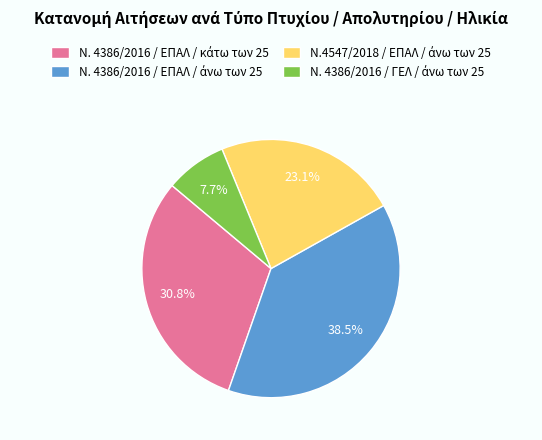

To the nearest percent, what is the average slice percentage?

25%